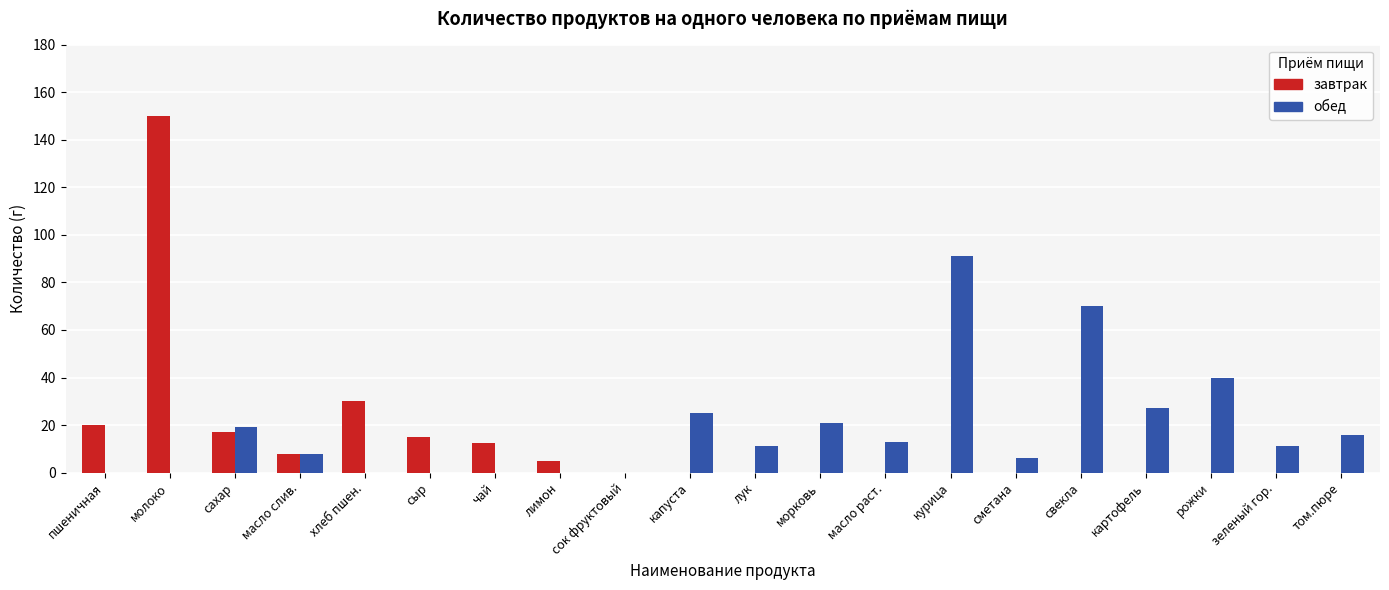

True or false: обед has a value of 40.1 at хлеб пшен..

False